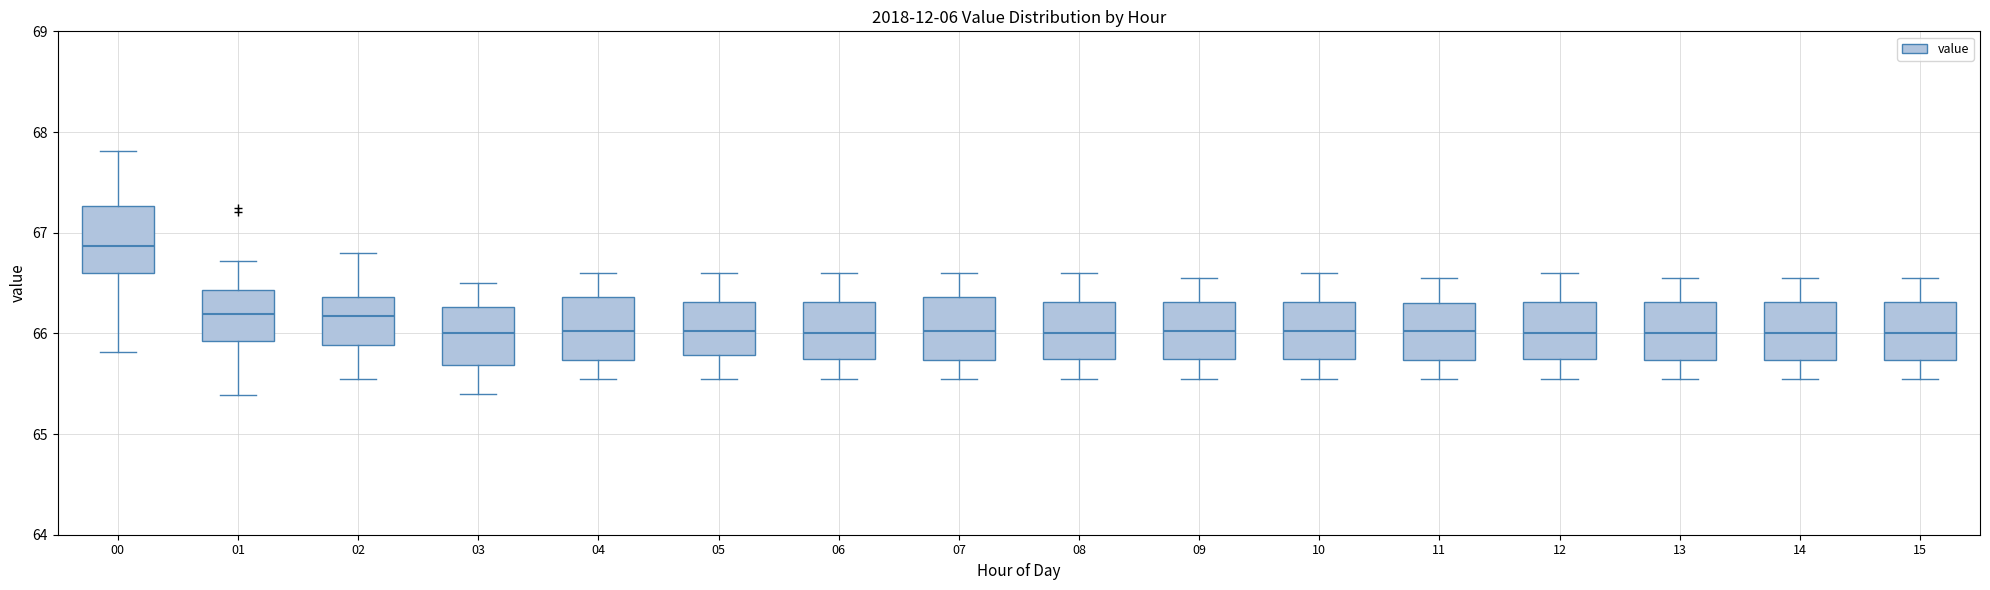

Reading left to right, transcribe this box plot: for each box, give where its median line is, the range the box spans, and where its two whiskers end, as read against the y-axis. The values are not printed on the chart, so give them approximately, as read against the axis.

00: median 66.9, box 66.6 to 67.3, whiskers 65.8 to 67.8
01: median 66.2, box 65.9 to 66.4, whiskers 65.4 to 66.7
02: median 66.2, box 65.9 to 66.4, whiskers 65.6 to 66.8
03: median 66.0, box 65.7 to 66.3, whiskers 65.4 to 66.5
04: median 66.0, box 65.7 to 66.4, whiskers 65.6 to 66.6
05: median 66.0, box 65.8 to 66.3, whiskers 65.6 to 66.6
06: median 66.0, box 65.8 to 66.3, whiskers 65.6 to 66.6
07: median 66.0, box 65.7 to 66.4, whiskers 65.6 to 66.6
08: median 66.0, box 65.8 to 66.3, whiskers 65.6 to 66.6
09: median 66.0, box 65.8 to 66.3, whiskers 65.6 to 66.6
10: median 66.0, box 65.8 to 66.3, whiskers 65.6 to 66.6
11: median 66.0, box 65.7 to 66.3, whiskers 65.6 to 66.6
12: median 66.0, box 65.8 to 66.3, whiskers 65.6 to 66.6
13: median 66.0, box 65.7 to 66.3, whiskers 65.6 to 66.6
14: median 66.0, box 65.7 to 66.3, whiskers 65.6 to 66.6
15: median 66.0, box 65.7 to 66.3, whiskers 65.6 to 66.6